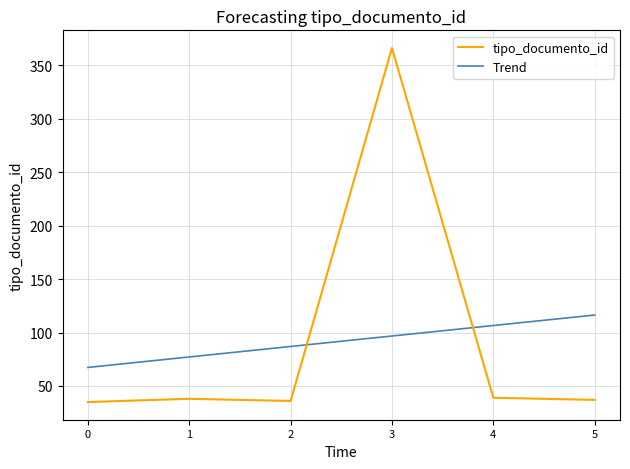

Count the number of data series in this chart.

2